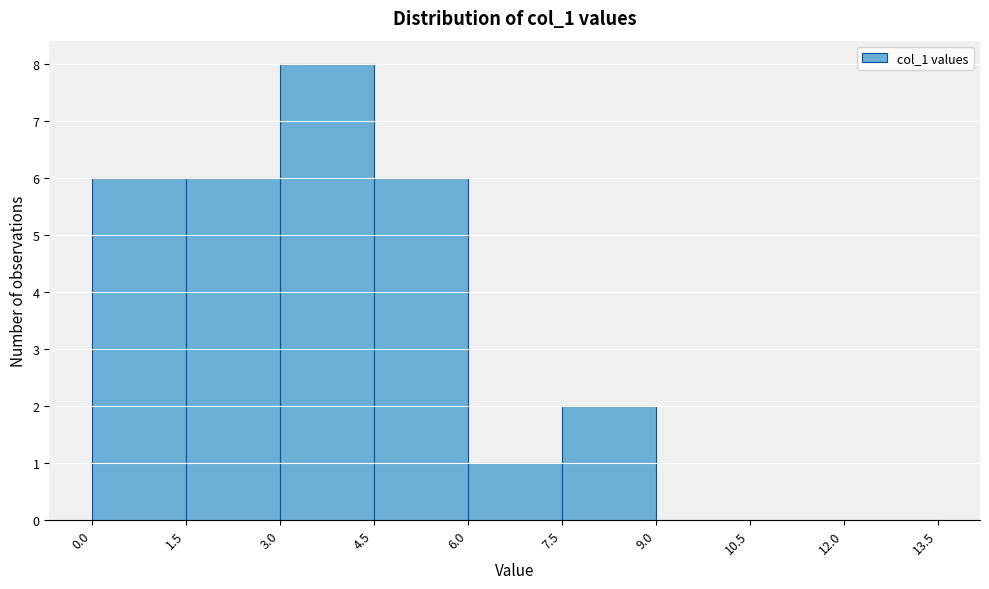

What is the height of the bar covering 0.0 to 1.5 on the x-axis? The values are not printed on the chart, so give them approximately, as read against the axis.

6